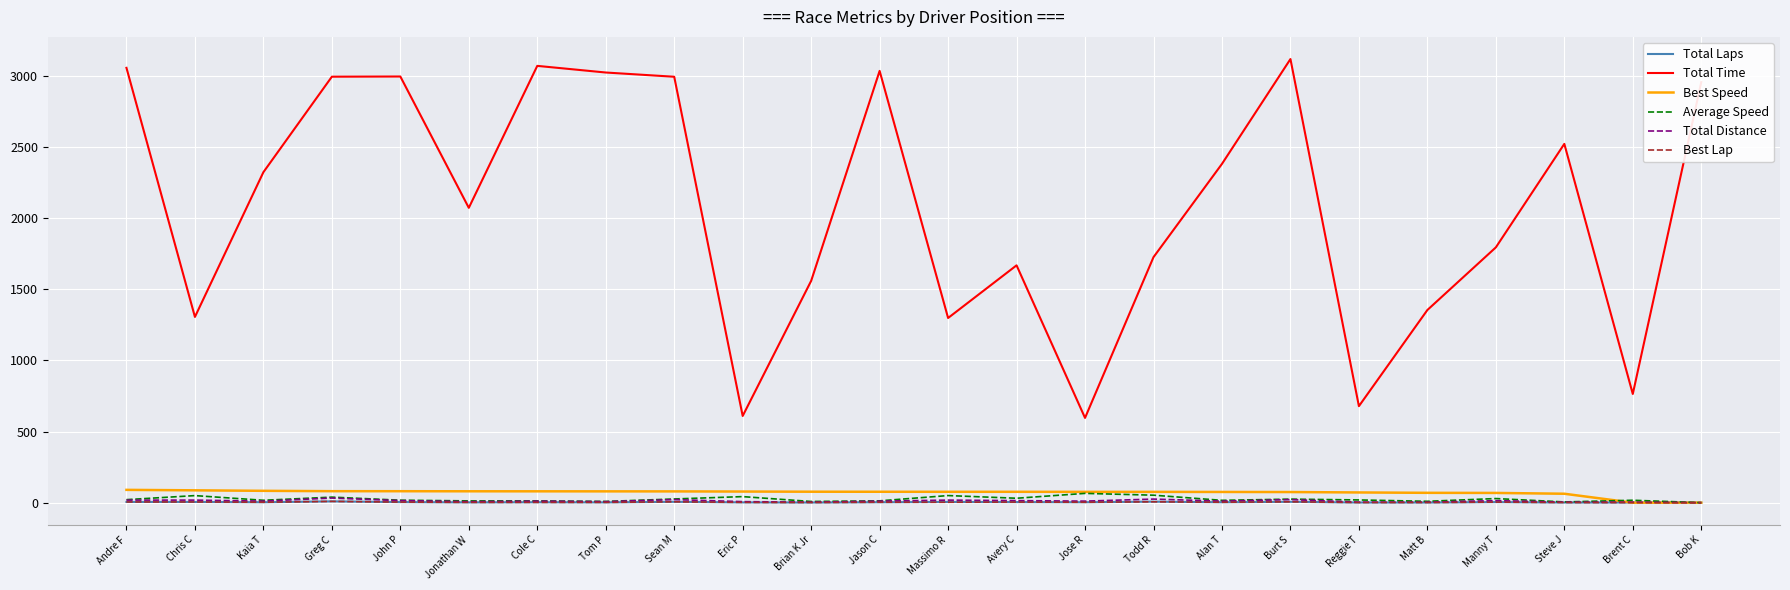

Which series has the largest total across all categories?

Total Time